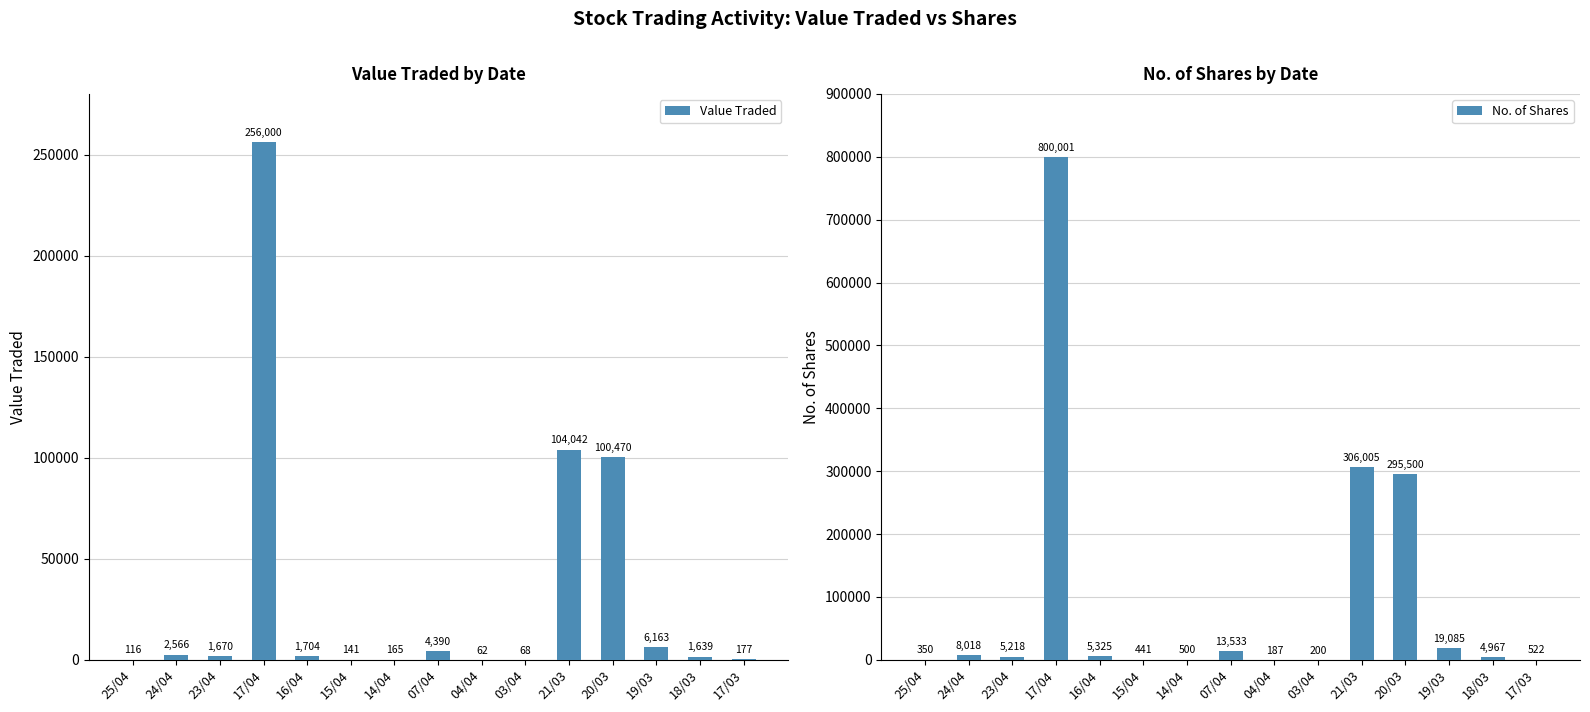

Read the No. of Shares value at 25/04.

350